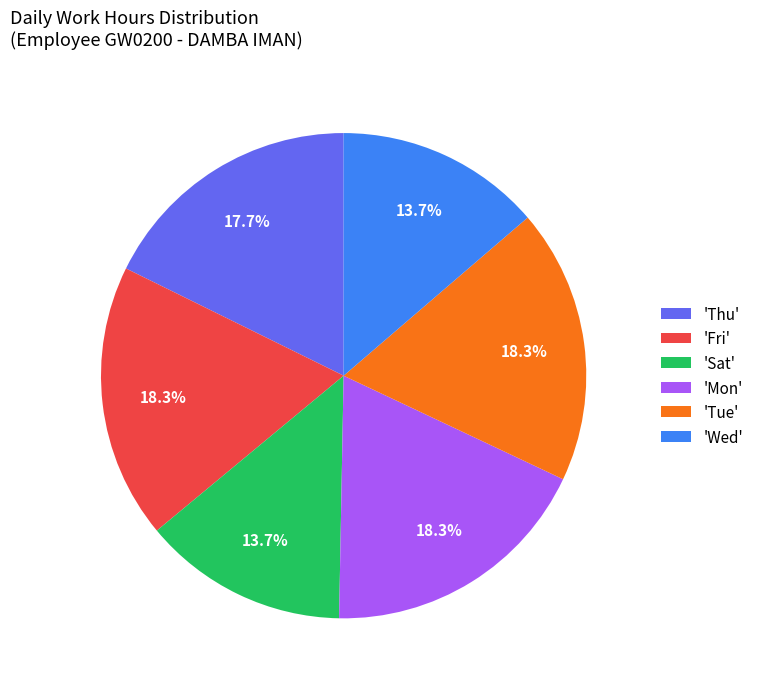

Count the number of slices in the pie.

6